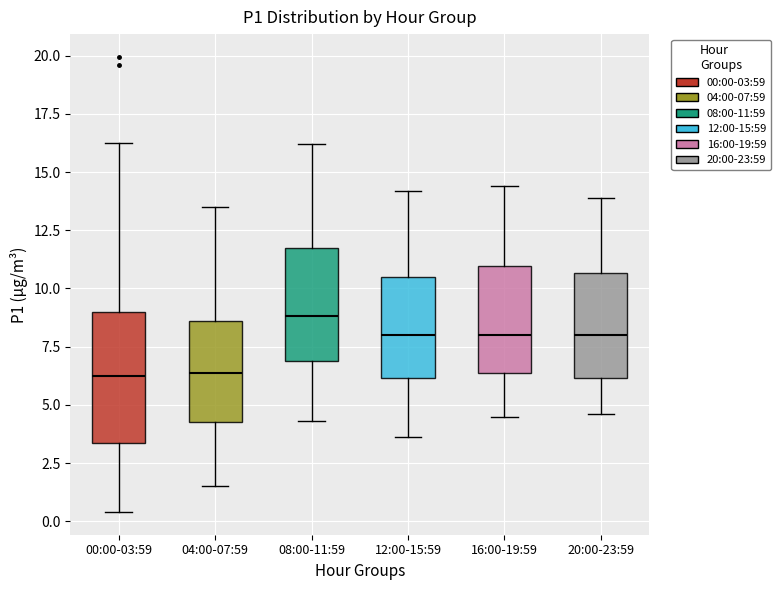

Comparing the boxes themselves (not the whiskers), which one is the tallest?

00:00-03:59